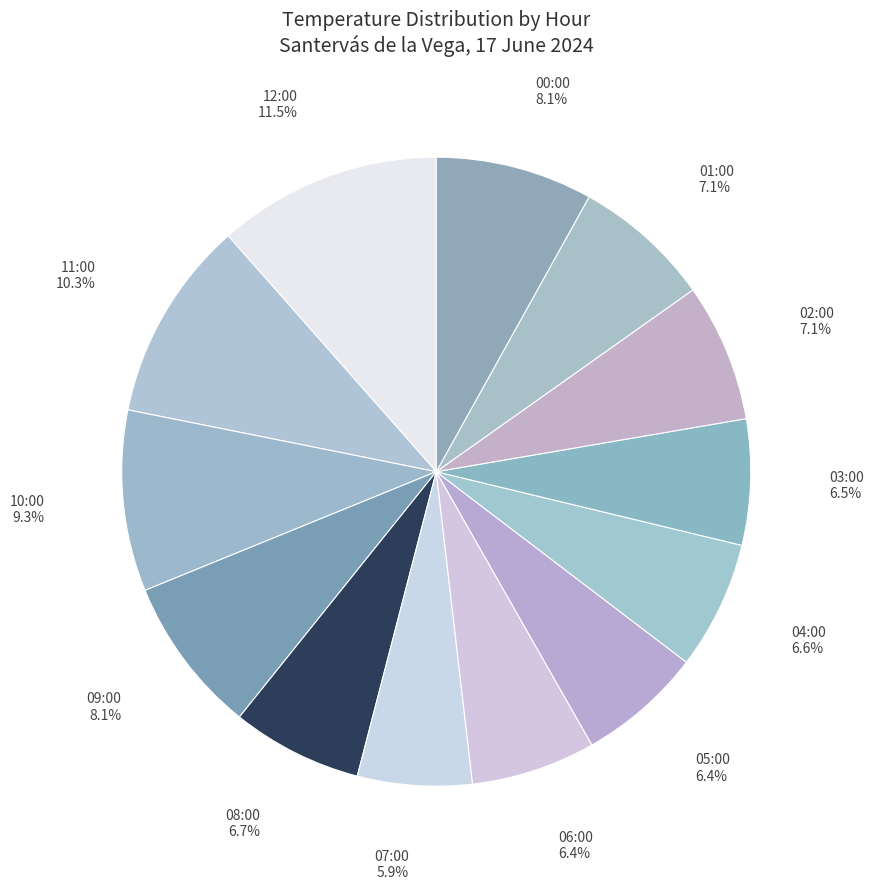

Does 12:00 account for over 50% of the chart?

No